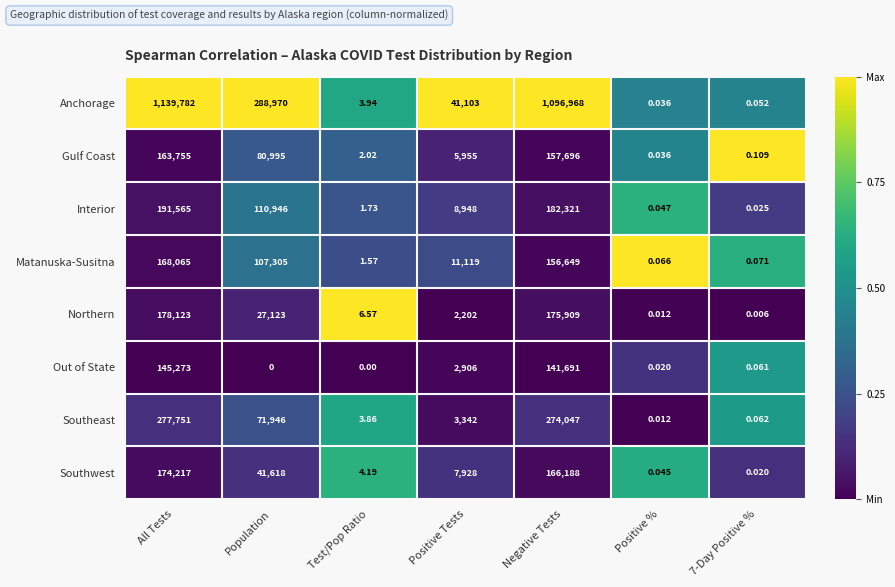

At which category is the sum across all series the highest?

All Tests